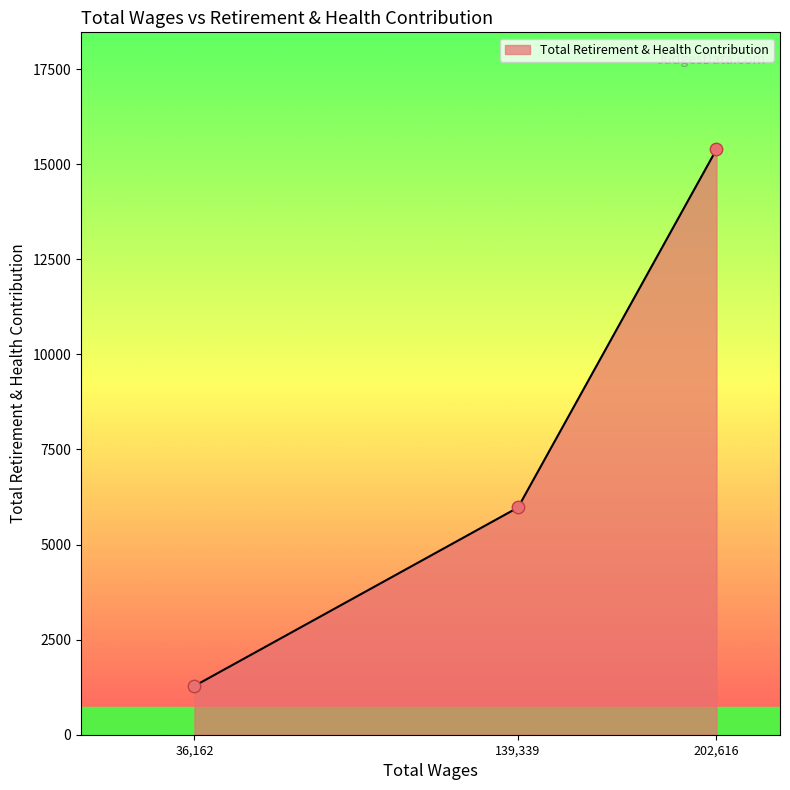

What is the change in value from 139,339 to 202,616?

+9415